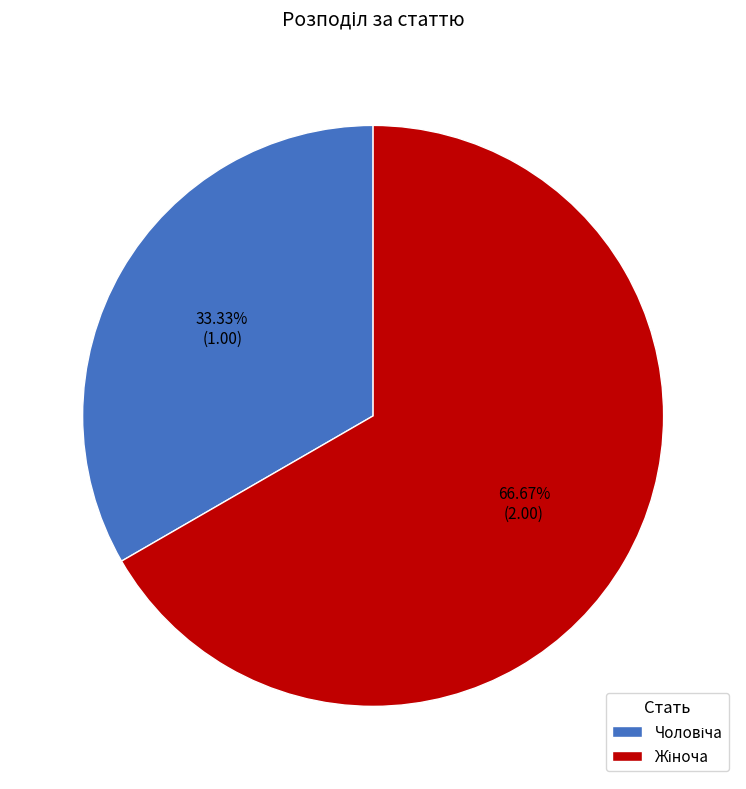

Is there any slice that represents more than half of the pie?

Yes